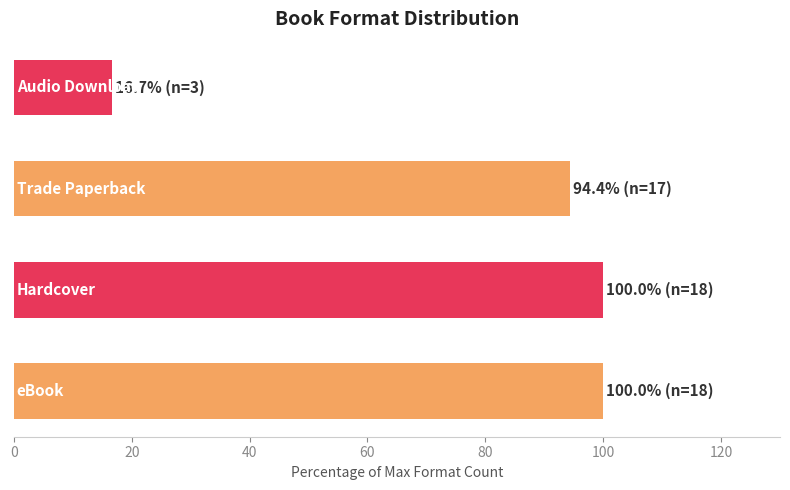

What is the sum of all values?

311.1